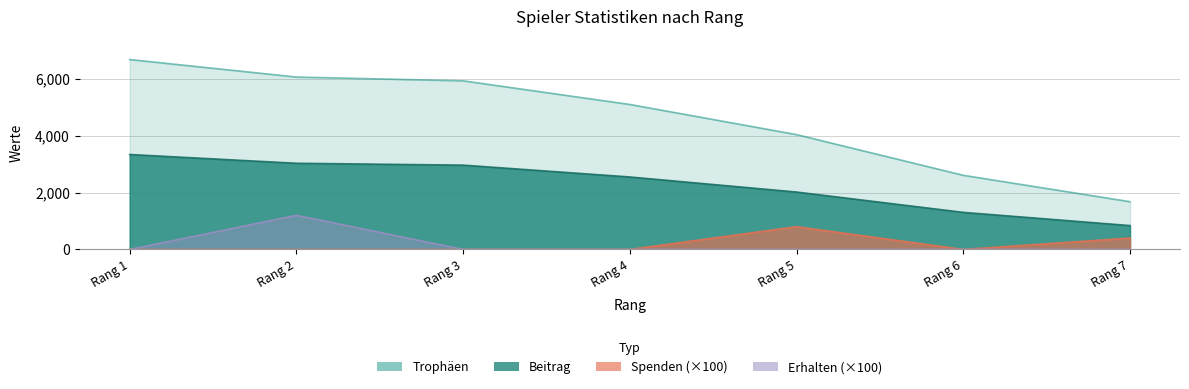

Where is Spenden nearest to the value 400?

Rang 7